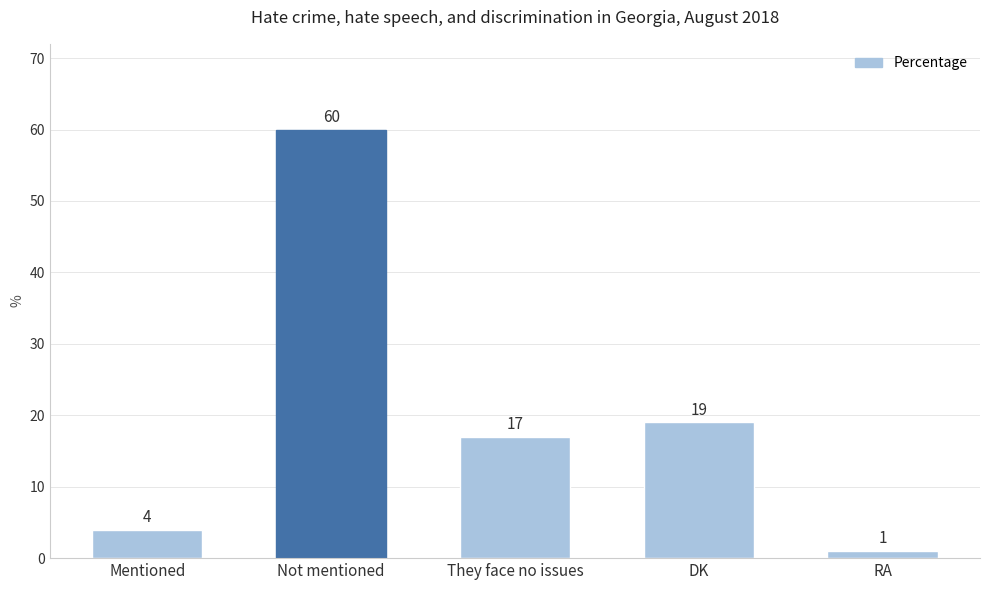

What is the label of the 5th bar from the right?

Mentioned